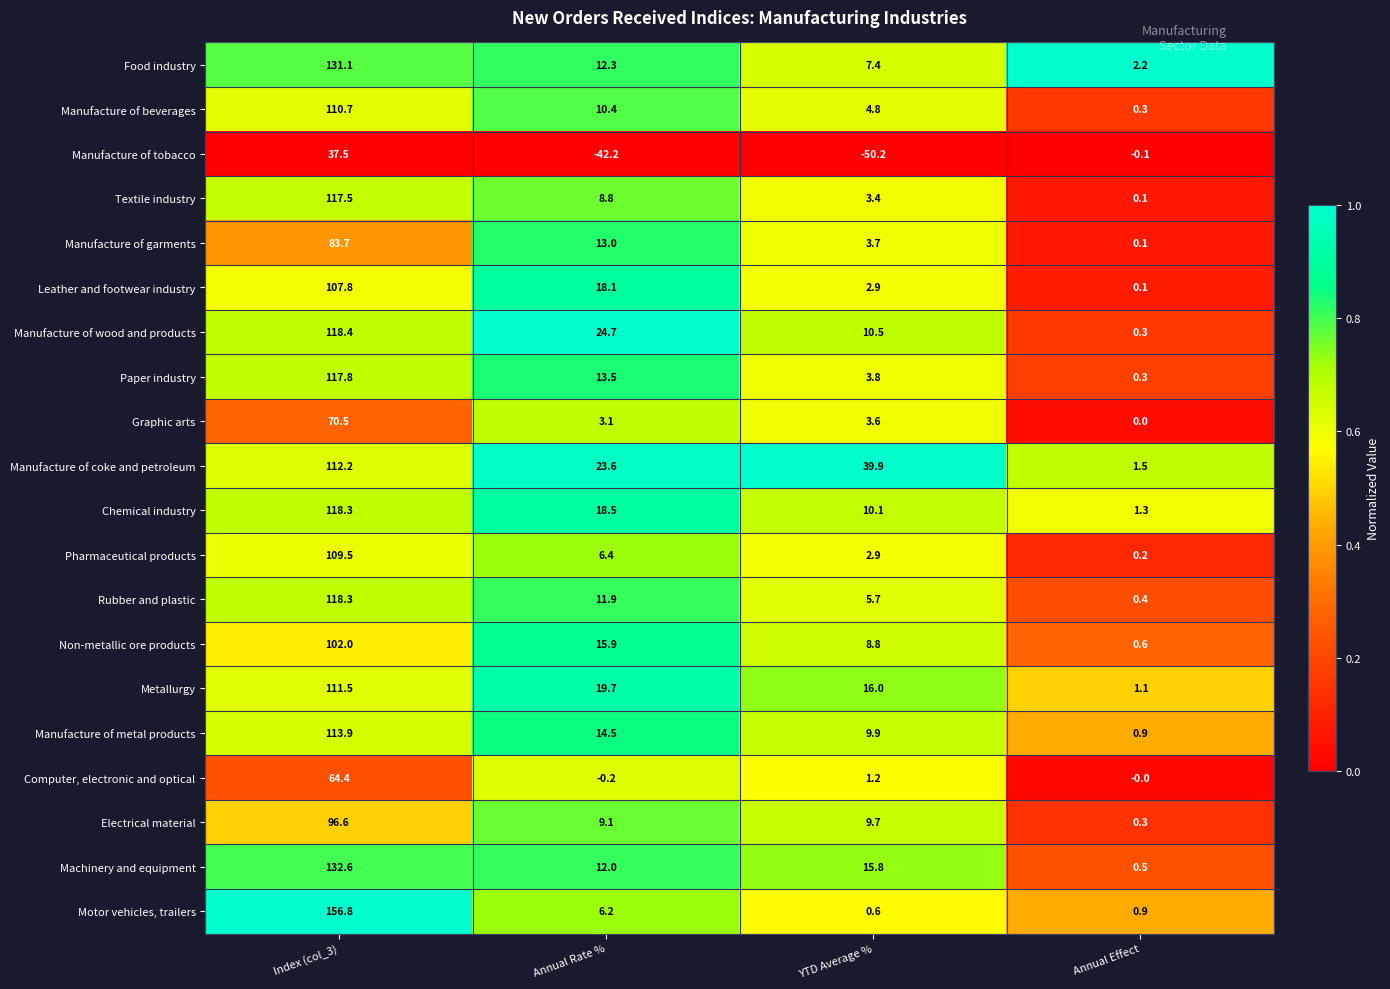

True or false: Textile industry has a value of 117.5 at Index (col_3).

True